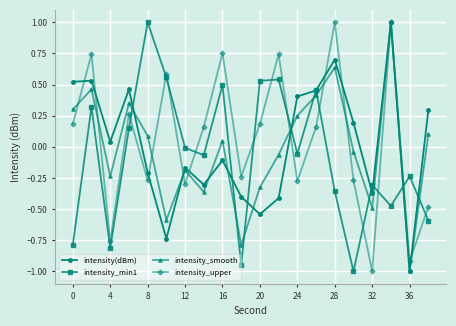

What is the highest value of the intensity(dBm) series?

1.0